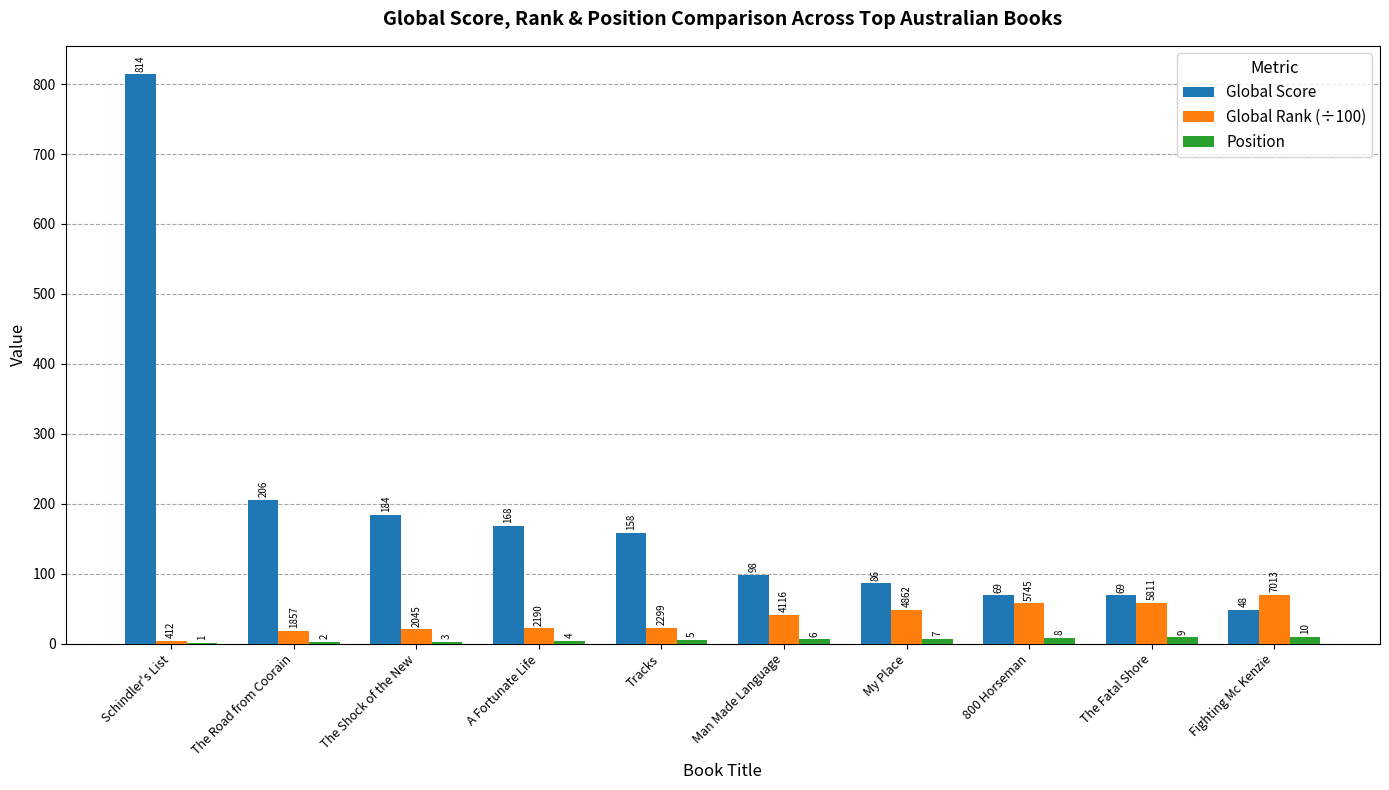

At which label is Global Rank (÷100) closest to 37?

Man Made Language